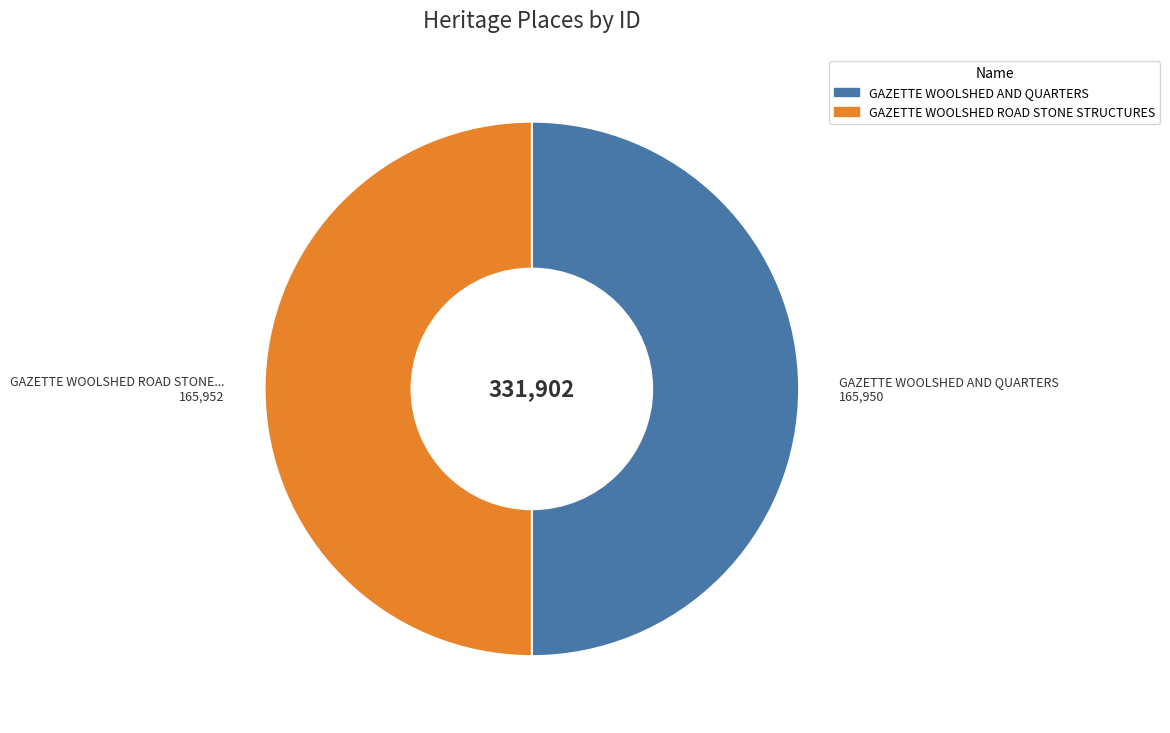

The GAZETTE WOOLSHED AND QUARTERS slice represents 63% of the pie. True or false?

False